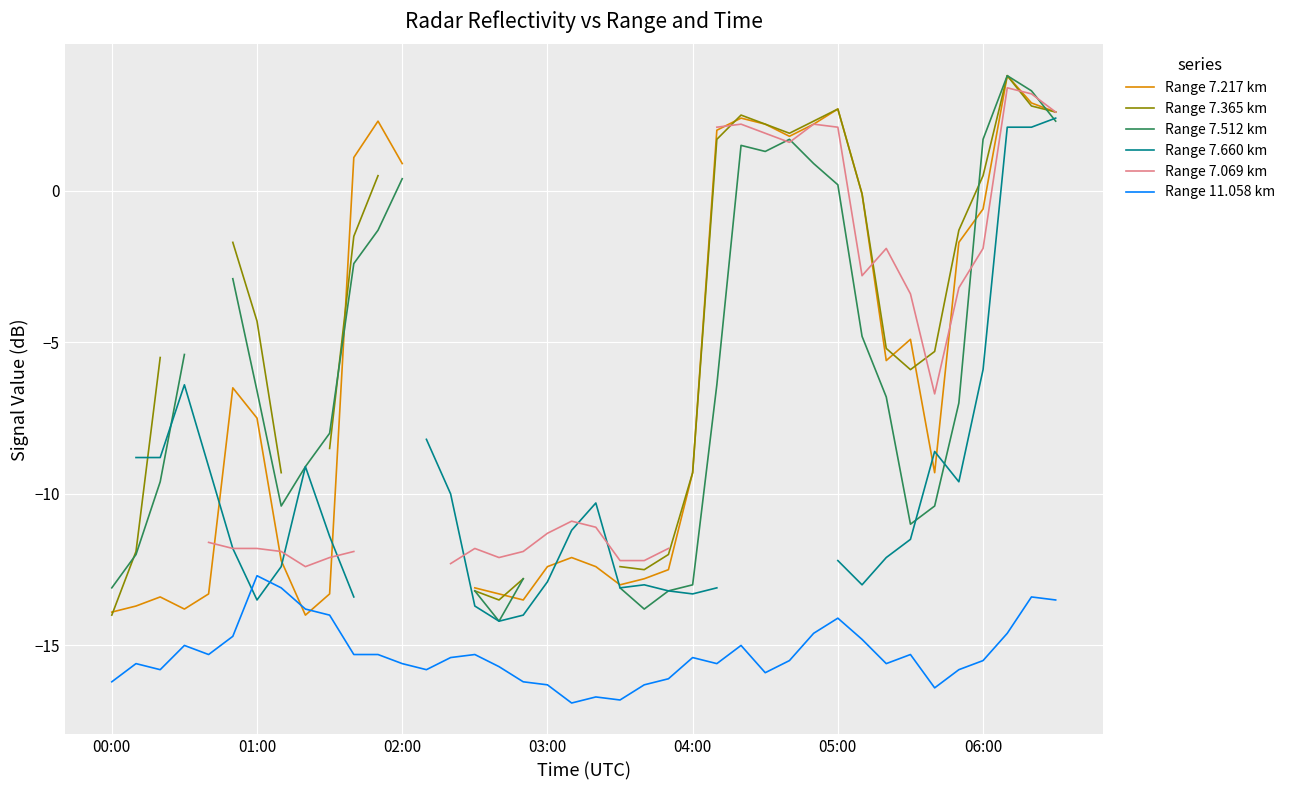

Is it true that Range 7.217 km equals 2.3 at 28?

False